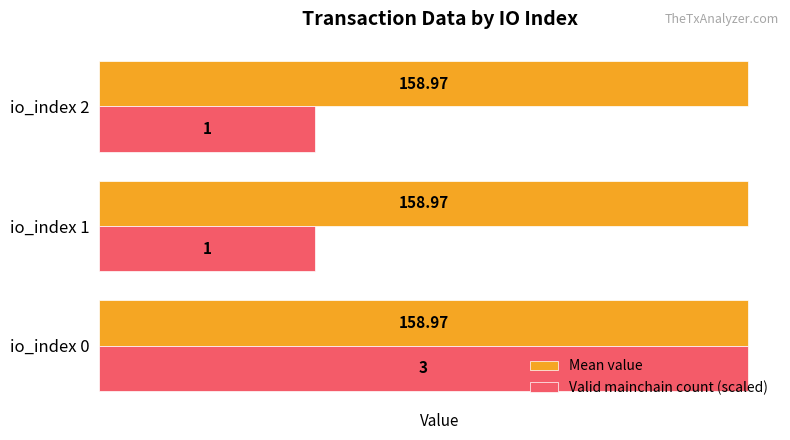

At which category is the sum across all series the highest?

io_index 0